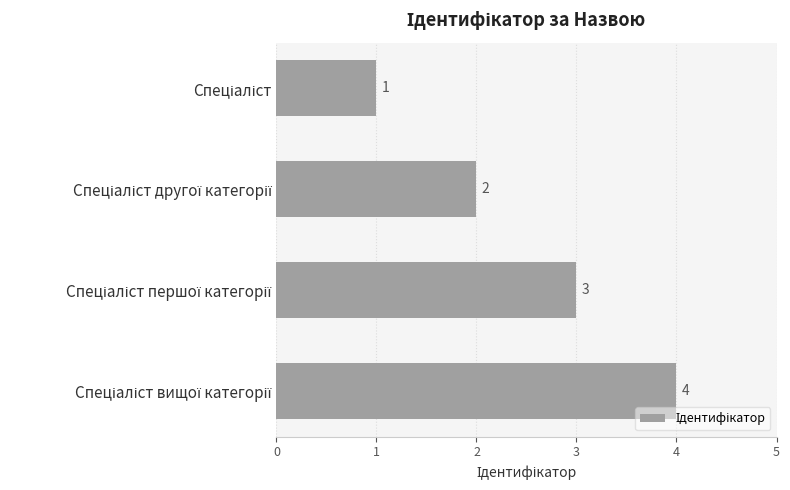

What is the difference between the maximum and minimum values?

3